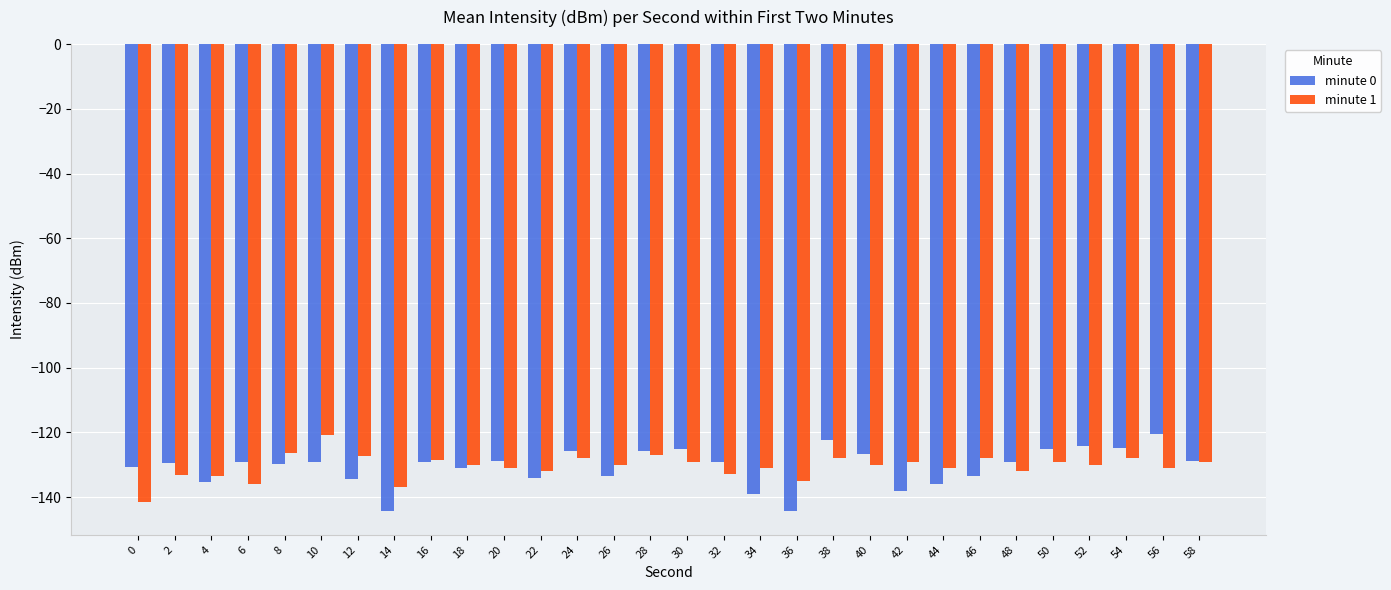

The minute 1 series shows -200.8 at 4. True or false?

False